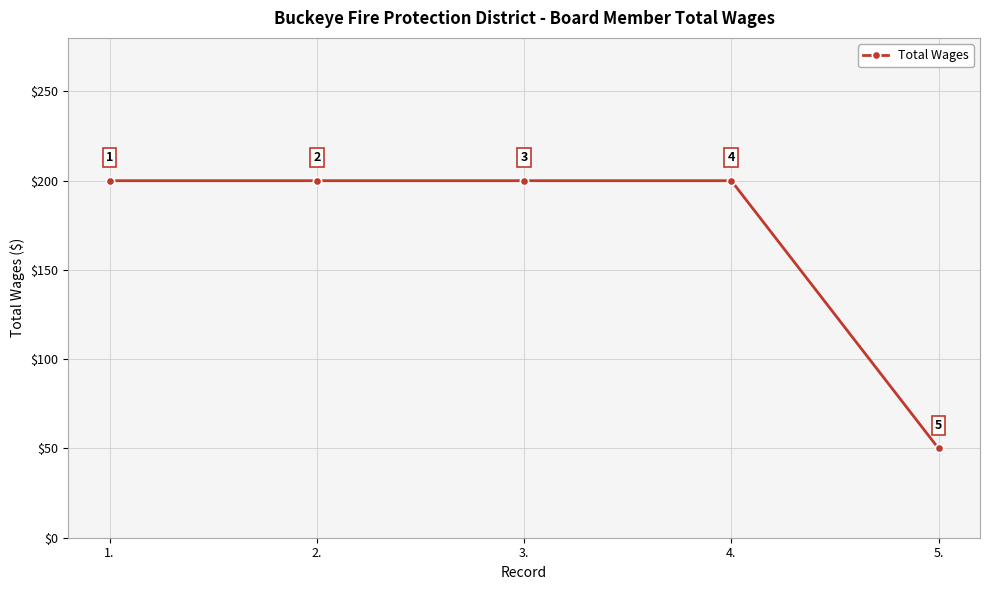

Which label corresponds to the smallest value in the chart?

5.